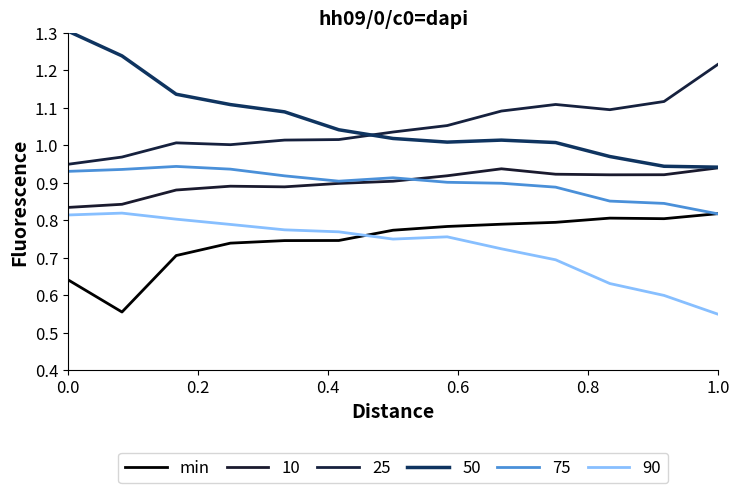

How many categories are shown in the chart?

13